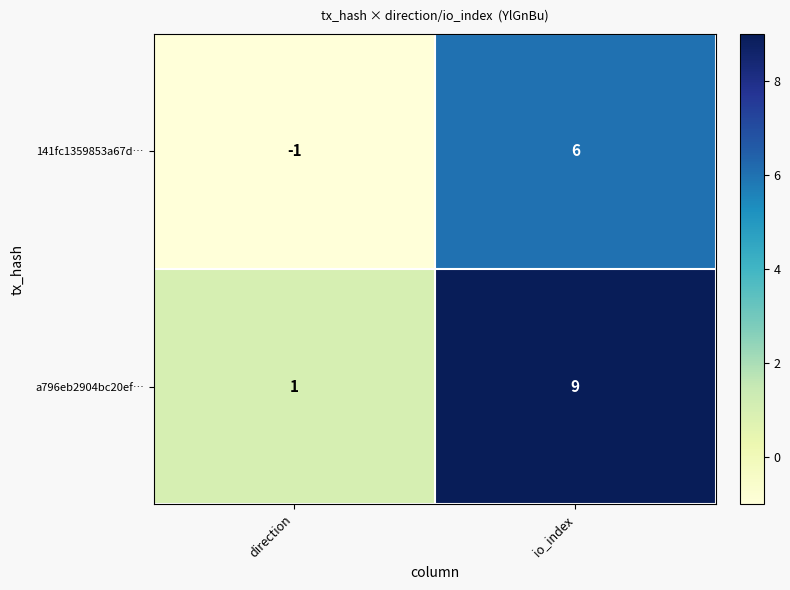

The value of a796eb2904bc20ef… at direction is 1. True or false?

True